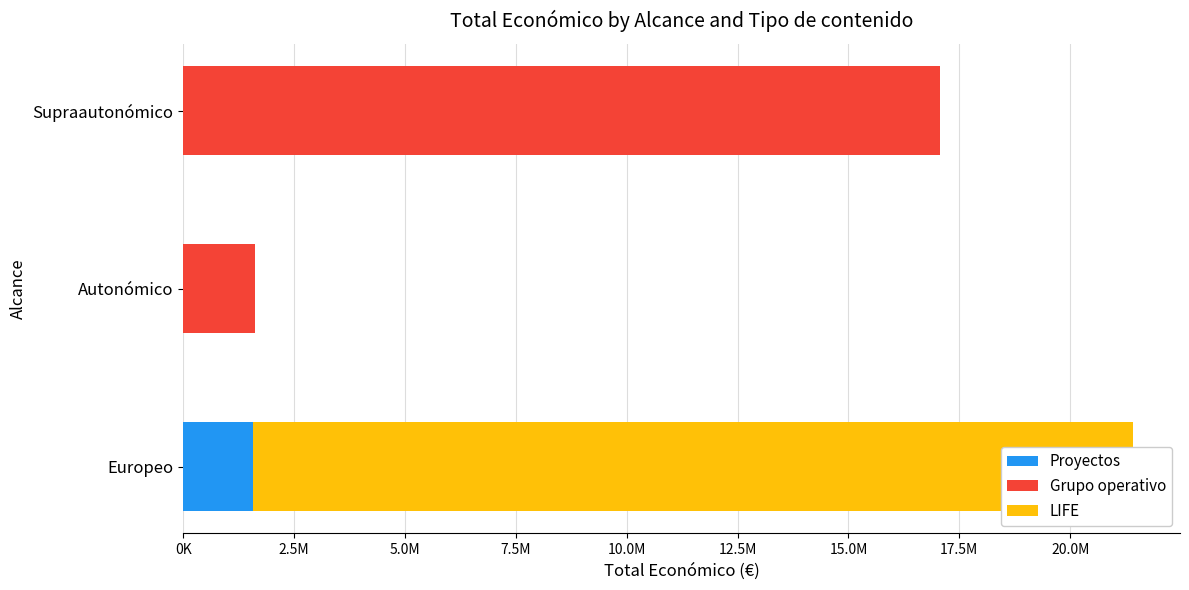

How many values in Proyectos are above zero?

1